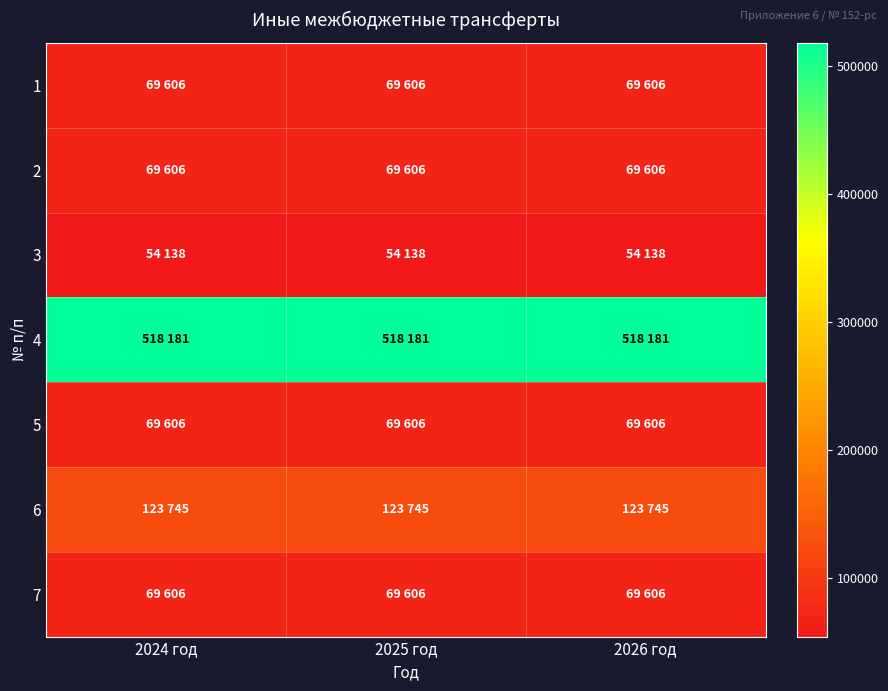

Reading left to right, transcribe all the data shown in this chart.

1: 2024 год=69606	2025 год=69606	2026 год=69606
2: 2024 год=69606	2025 год=69606	2026 год=69606
3: 2024 год=54138	2025 год=54138	2026 год=54138
4: 2024 год=518181	2025 год=518181	2026 год=518181
5: 2024 год=69606	2025 год=69606	2026 год=69606
6: 2024 год=123745	2025 год=123745	2026 год=123745
7: 2024 год=69606	2025 год=69606	2026 год=69606